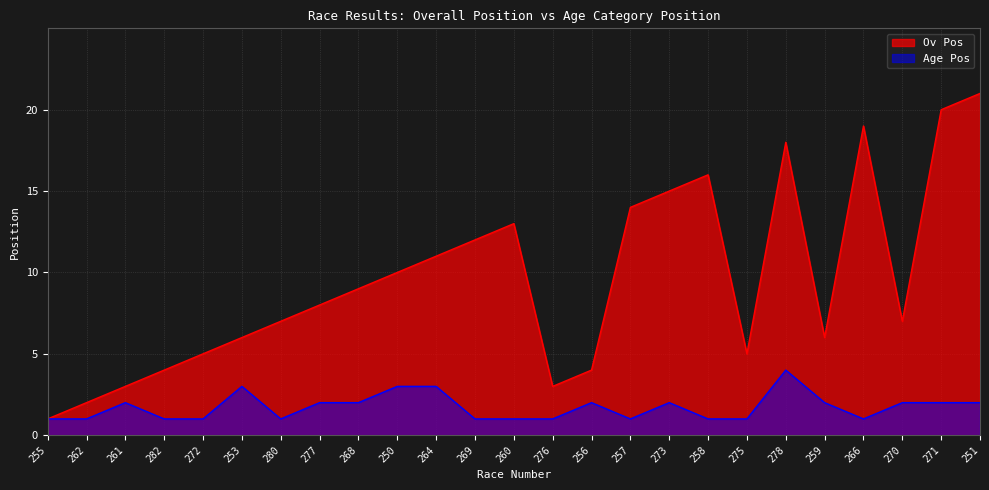

How many lines are shown in the chart?

2